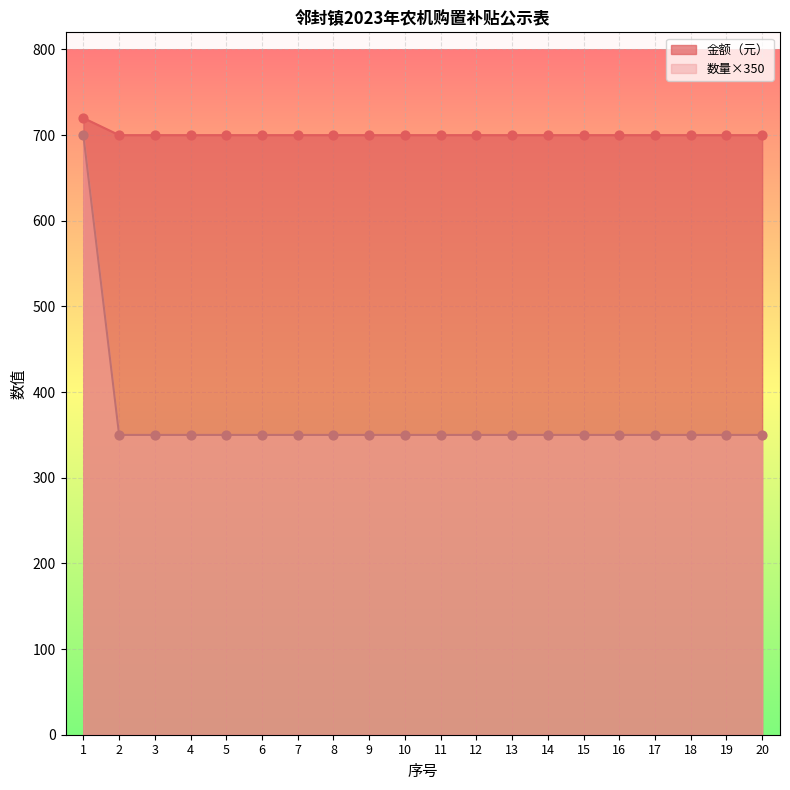

Which series contains the lowest Y value?

数量